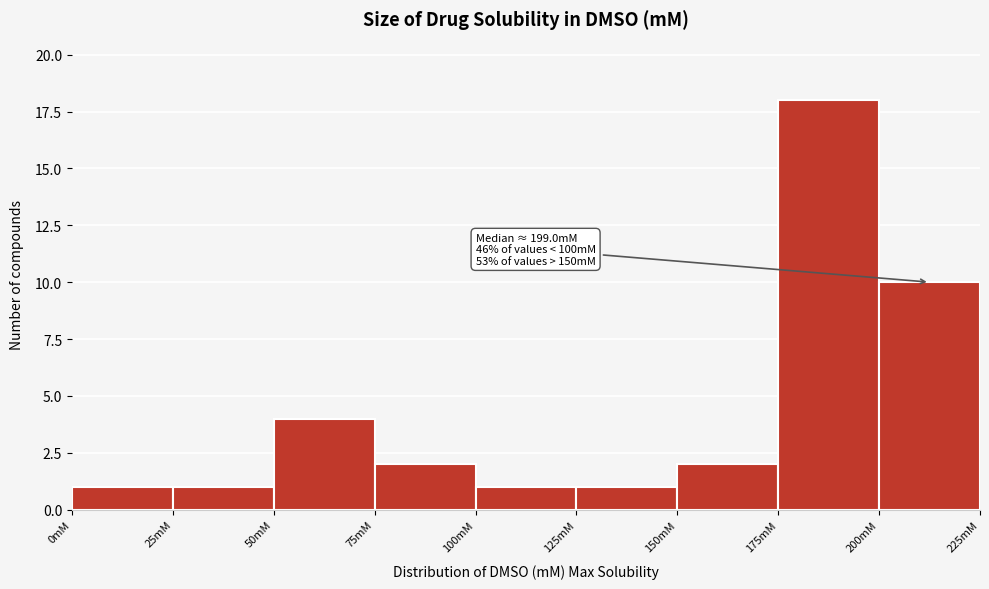

Which range on the x-axis has the tallest bar?

175 to 200